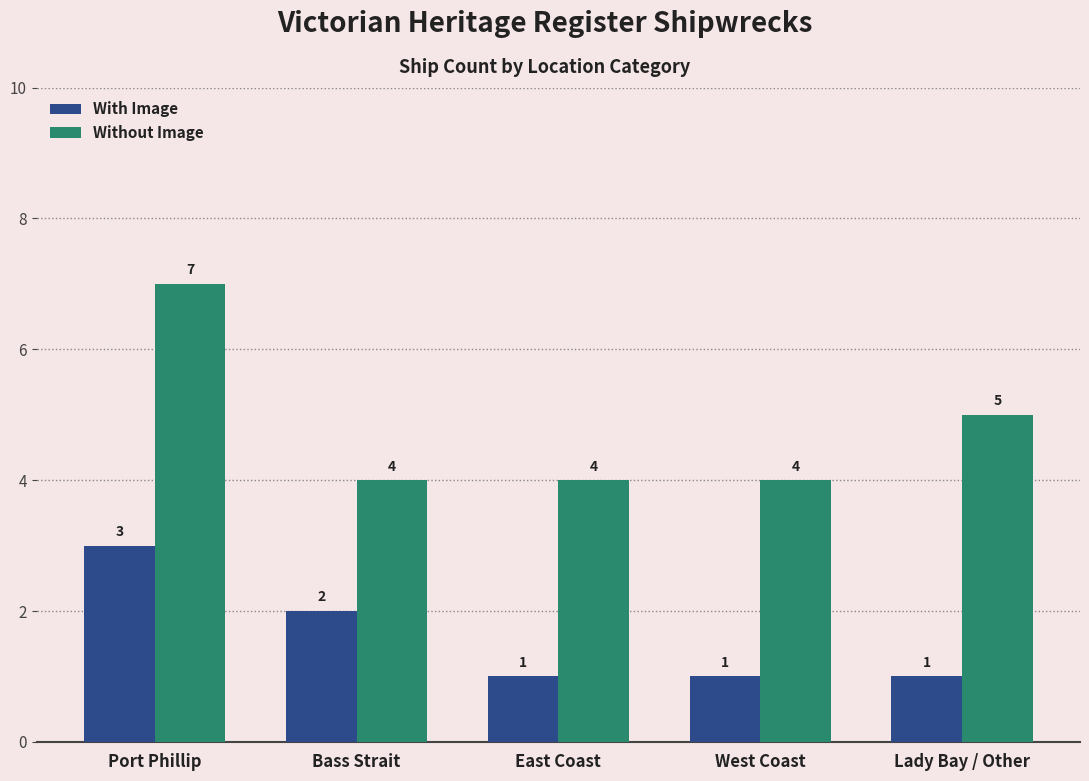

How many With Image values are between 1 and 2?

4